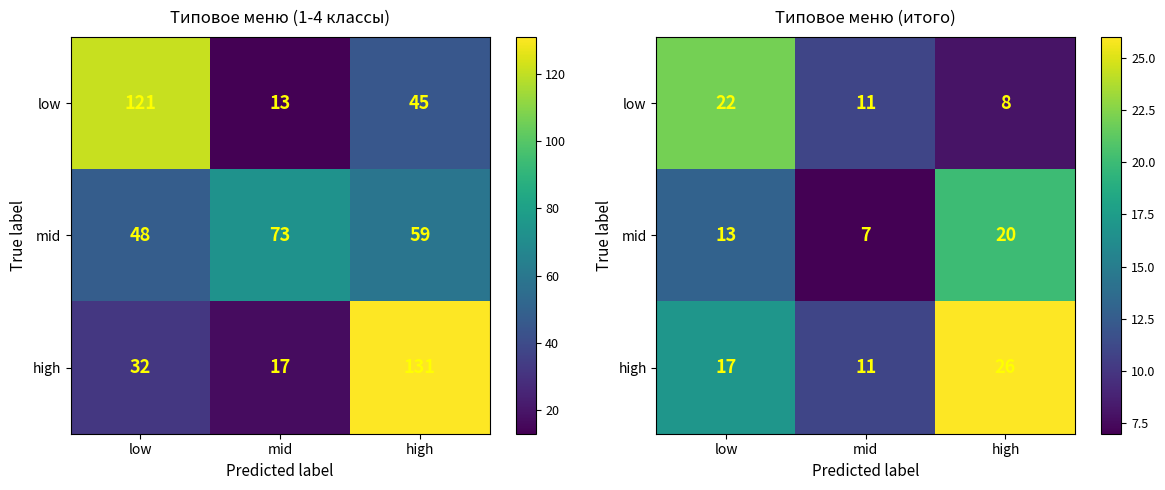

Where does the low series first go above 11?

low